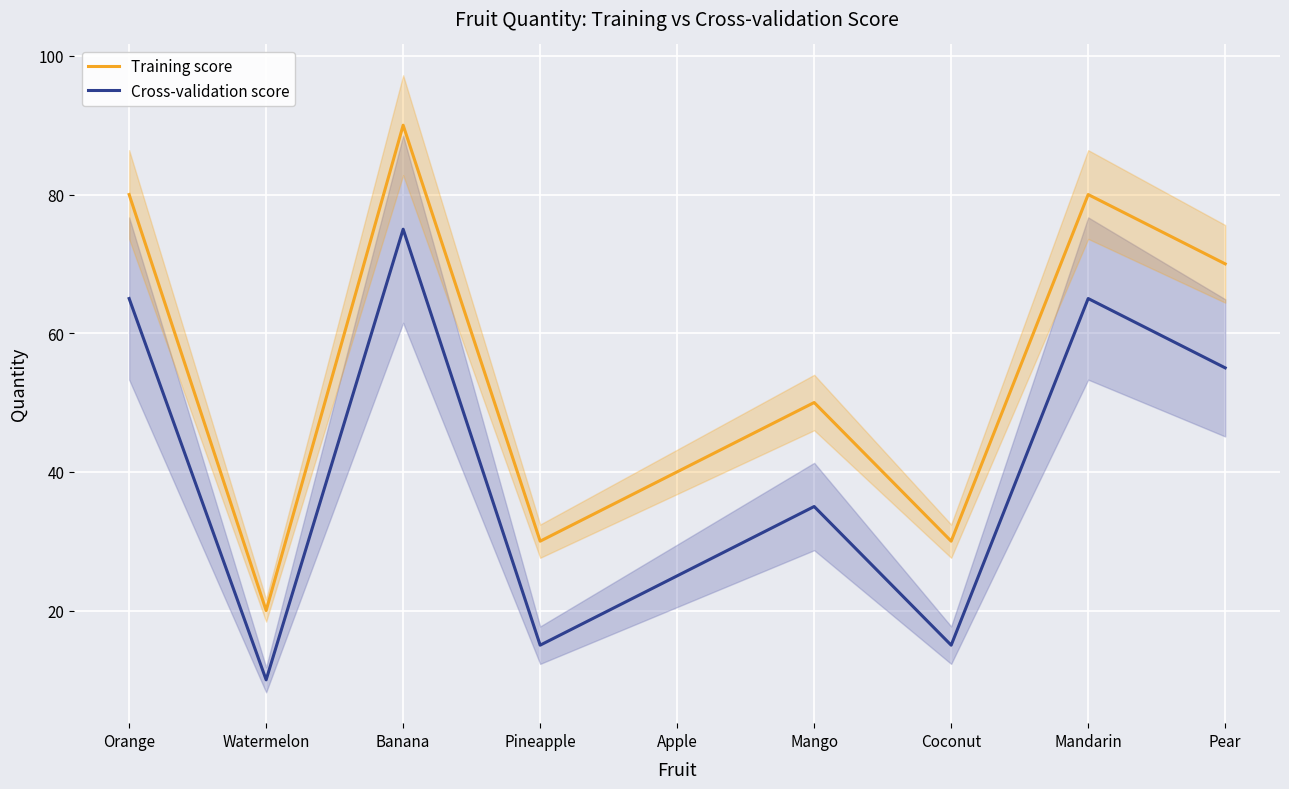

At which category is the sum across all series the highest?

Banana